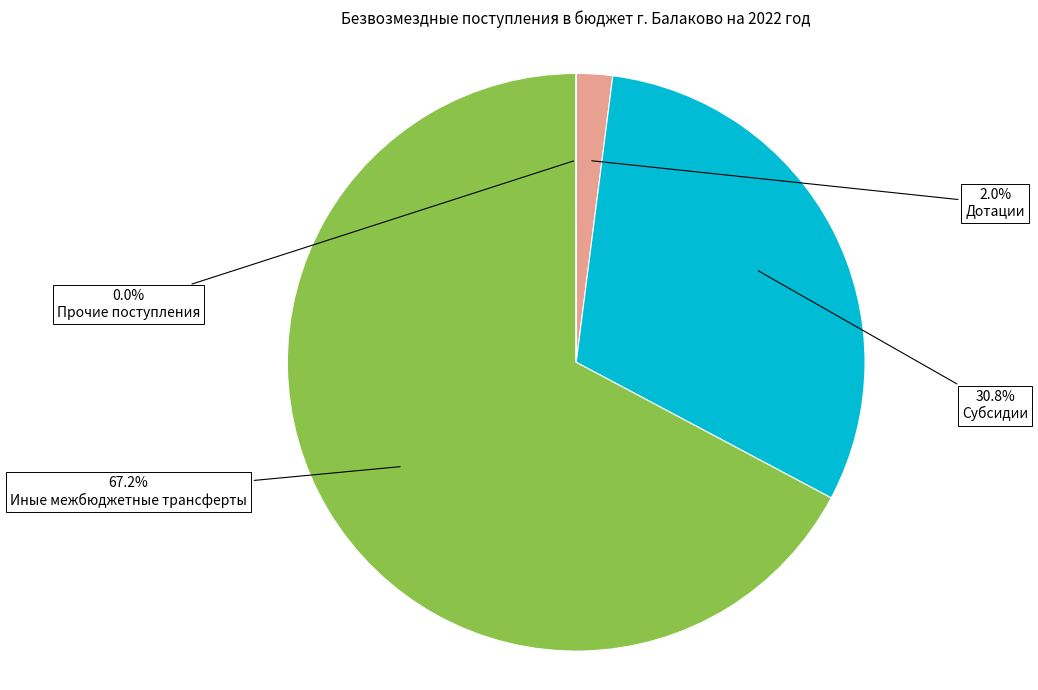

To the nearest percent, what is the combined percentage of Субсидии and Иные межбюджетные трансферты?

98%